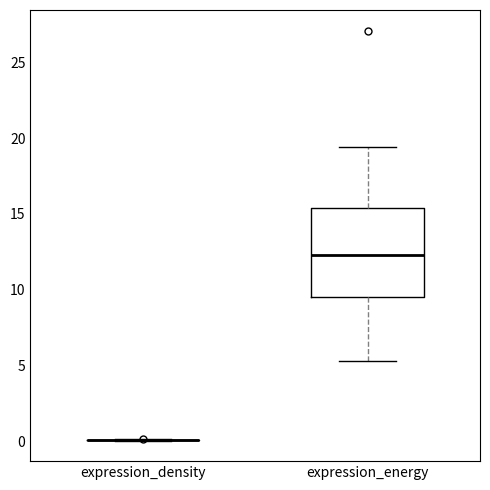

Reading left to right, read every box against the y-axis: the position of its median line, the range the box covers, and the ends of its whiskers. The values are not printed on the chart, so give them approximately, as read against the axis.

expression_density: box collapsed to a line at 0.0, whiskers 0.0 to 0.0
expression_energy: median 12.5, box 9.5 to 15.5, whiskers 5.5 to 19.5